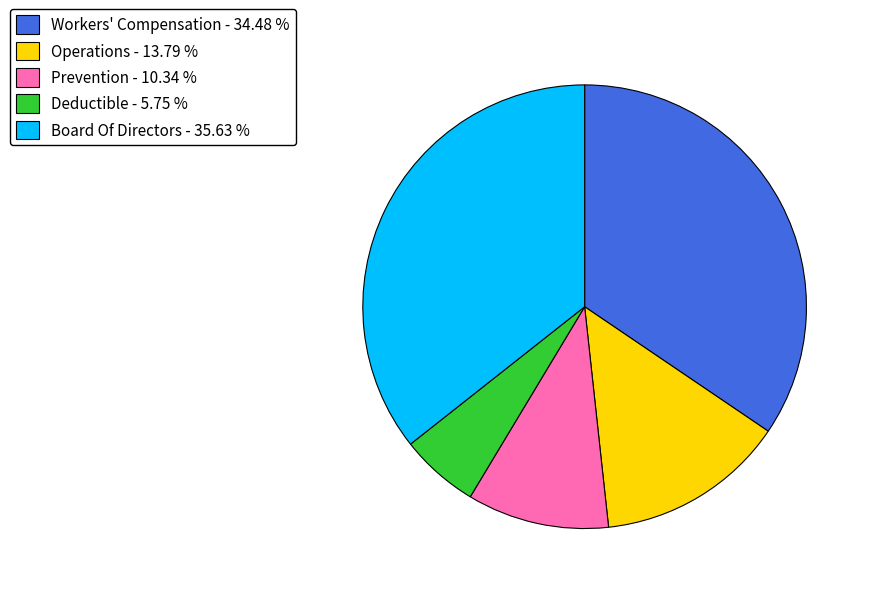

Count the number of slices in the pie.

5